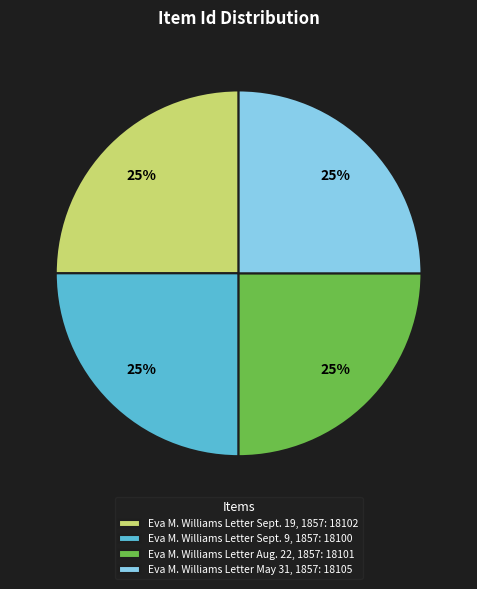

Does Eva M. Williams Letter May 31, 1857: 18105 represent more than half of the total?

No